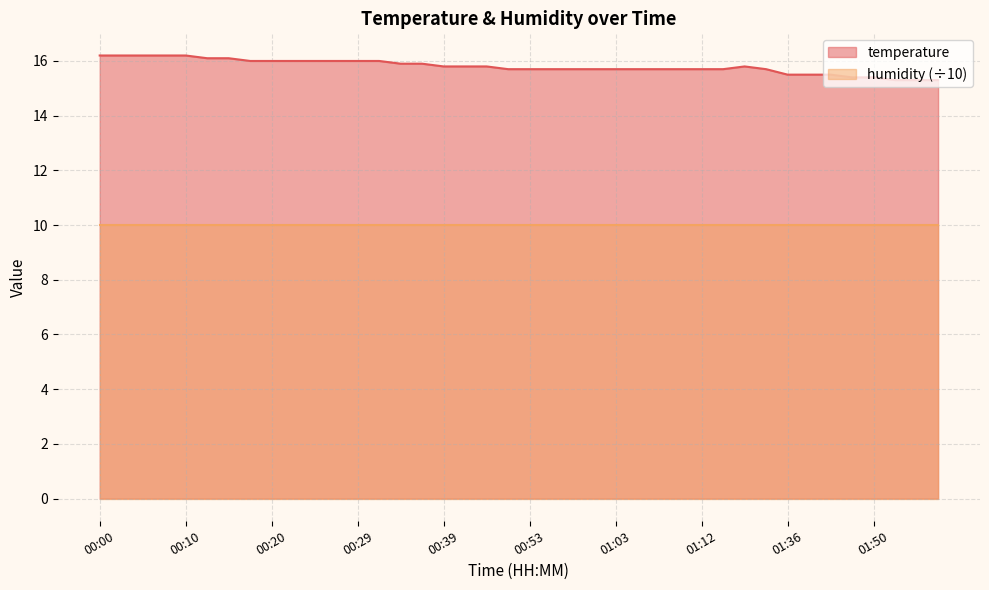

How many distinct data groups are displayed?

2